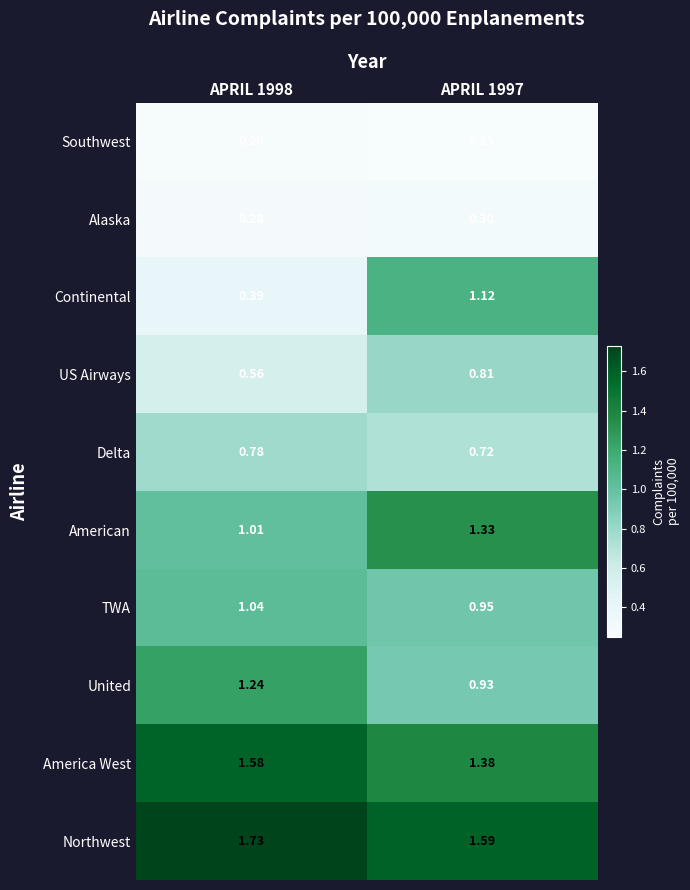

Rank the series by their maximum value, from lowest to highest.

Southwest, Alaska, Delta, US Airways, TWA, Continental, United, American, America West, Northwest